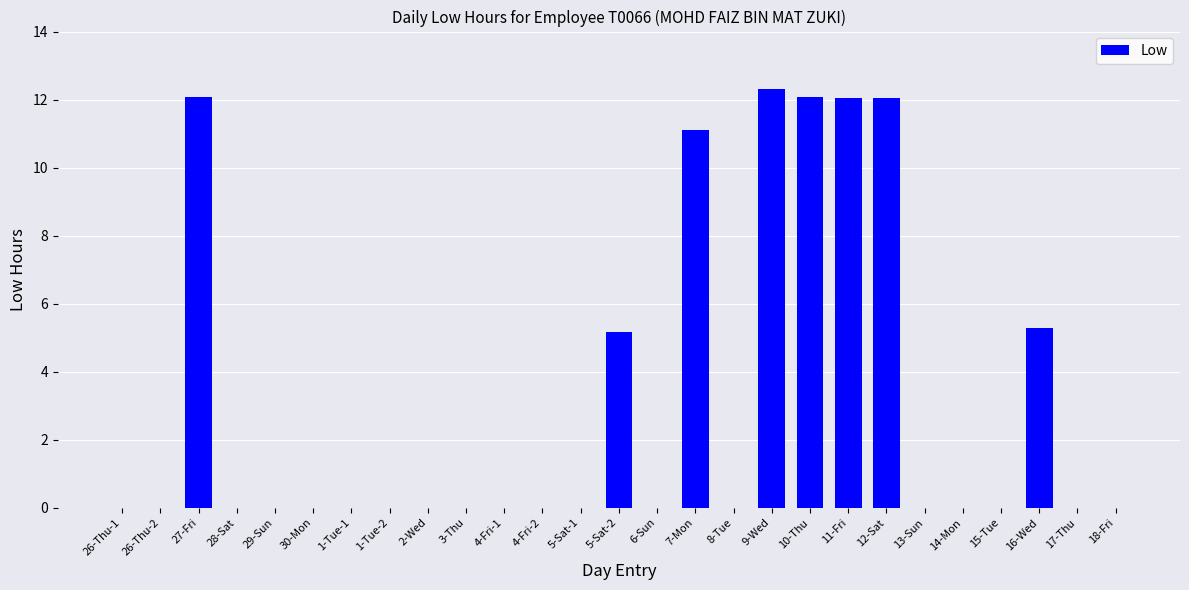

Which has a higher value, 1-Tue-1 or 11-Fri?

11-Fri